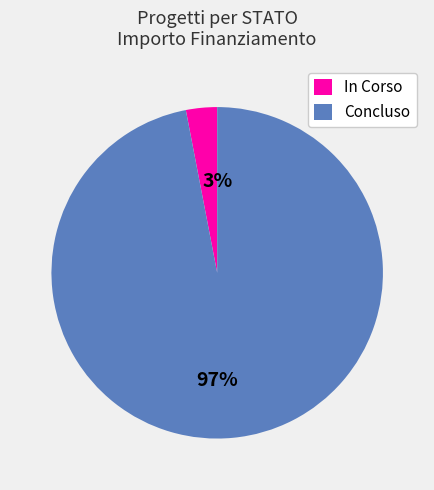

Which has a higher value, In Corso or Concluso?

Concluso